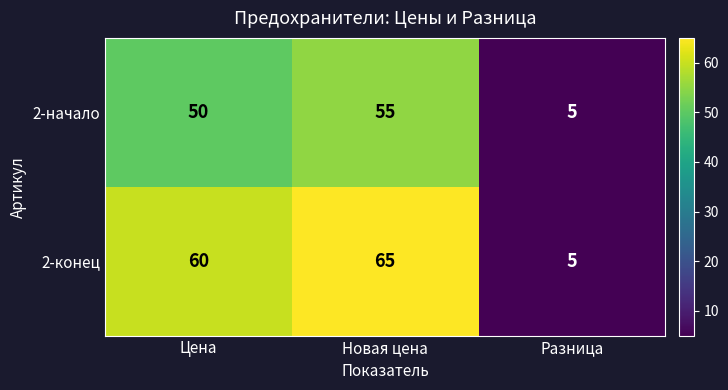

Which series has the largest total across all categories?

2-конец